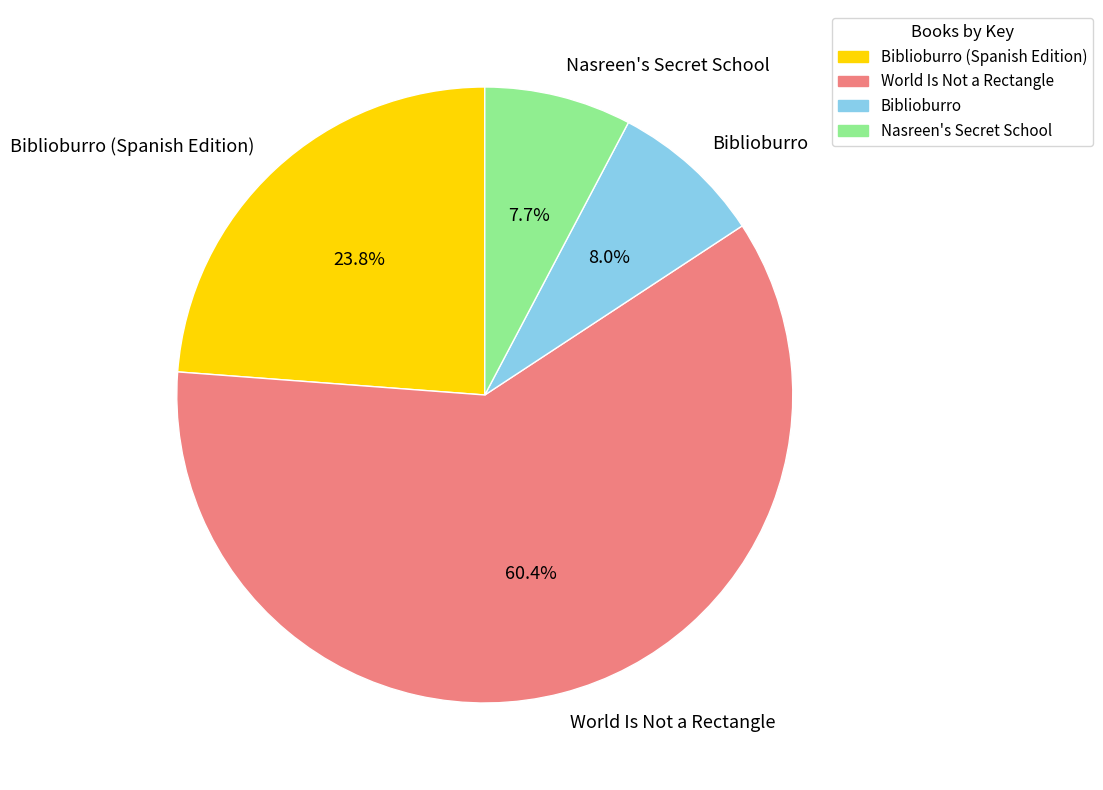

What is the ratio of the value at Biblioburro to the value at Nasreen's Secret School?

1.0